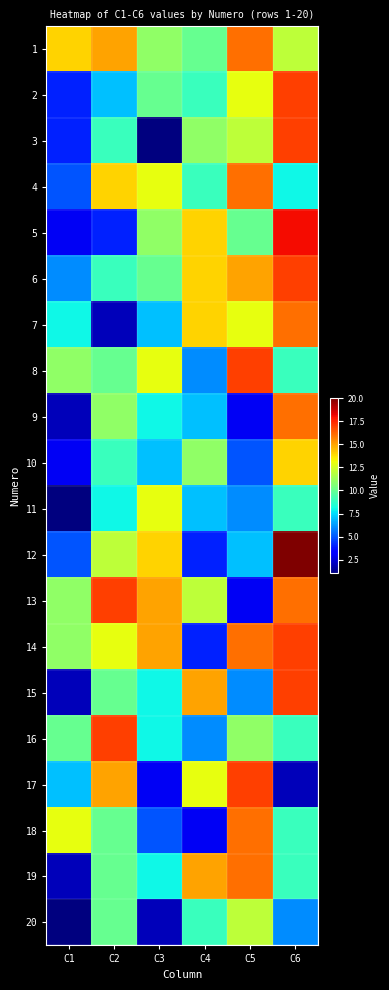

Reading right to left, transcribe all the data shown in this chart.

1: C6=12	C5=16	C4=10	C3=11	C2=15	C1=14
2: C6=17	C5=13	C4=9	C3=10	C2=7	C1=4
3: C6=17	C5=12	C4=11	C3=1	C2=9	C1=4
4: C6=8	C5=16	C4=9	C3=13	C2=14	C1=5
5: C6=18	C5=10	C4=14	C3=11	C2=4	C1=3
6: C6=17	C5=15	C4=14	C3=10	C2=9	C1=6
7: C6=16	C5=13	C4=14	C3=7	C2=2	C1=8
8: C6=9	C5=17	C4=6	C3=13	C2=10	C1=11
9: C6=16	C5=3	C4=7	C3=8	C2=11	C1=2
10: C6=14	C5=5	C4=11	C3=7	C2=9	C1=3
11: C6=9	C5=6	C4=7	C3=13	C2=8	C1=1
12: C6=20	C5=7	C4=4	C3=14	C2=12	C1=5
13: C6=16	C5=3	C4=12	C3=15	C2=17	C1=11
14: C6=17	C5=16	C4=4	C3=15	C2=13	C1=11
15: C6=17	C5=6	C4=15	C3=8	C2=10	C1=2
16: C6=9	C5=11	C4=6	C3=8	C2=17	C1=10
17: C6=2	C5=17	C4=13	C3=3	C2=15	C1=7
18: C6=9	C5=16	C4=3	C3=5	C2=10	C1=13
19: C6=9	C5=16	C4=15	C3=8	C2=10	C1=2
20: C6=6	C5=12	C4=9	C3=2	C2=10	C1=1